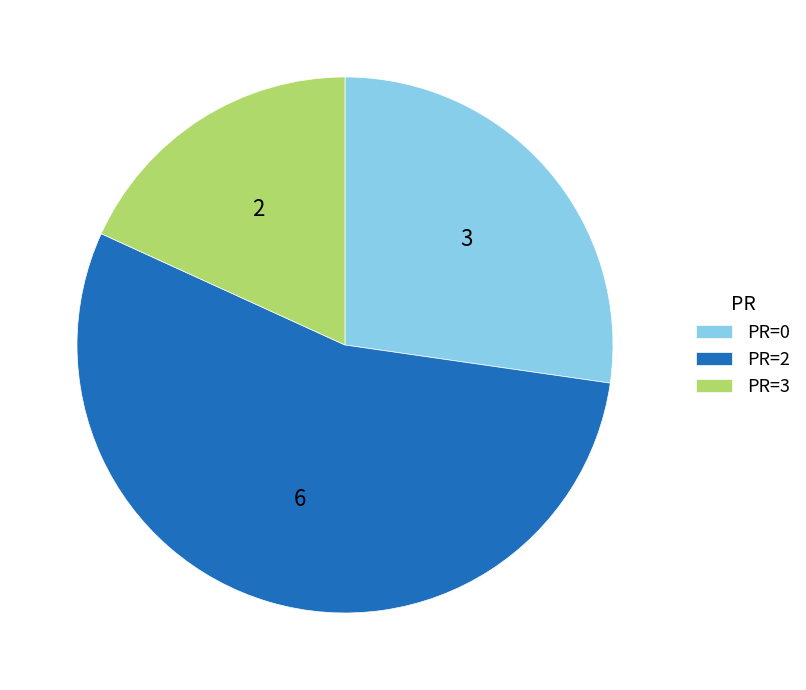

How many slices are in this pie chart?

3